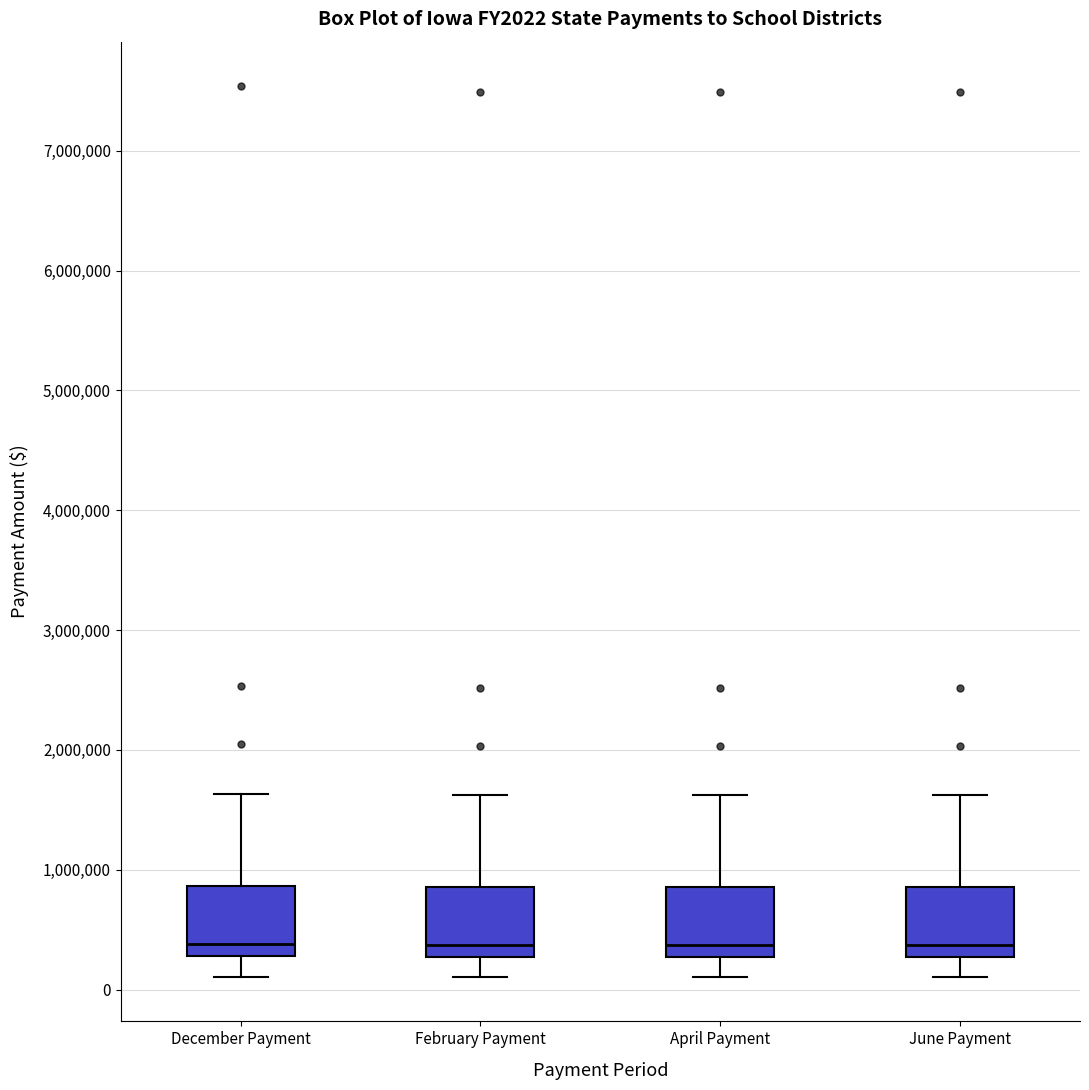

Where does the lower whisker of the box for June Payment end on the y-axis? The values are not printed on the chart, so give them approximately, as read against the axis.

100000